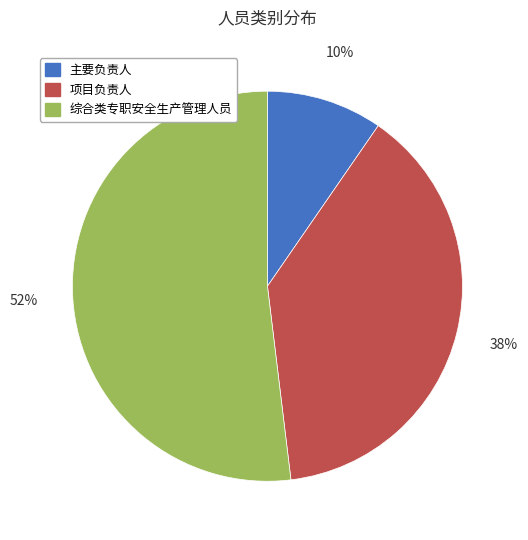

Is there a majority slice in this chart?

Yes